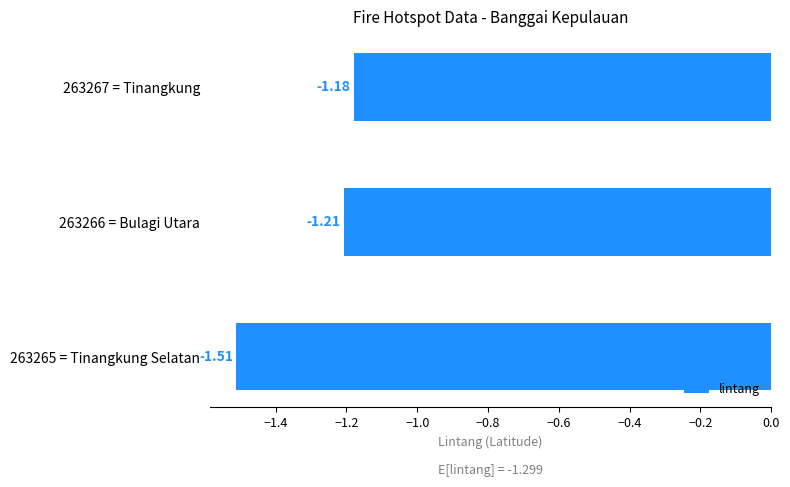

Rank the categories by value from highest to lowest.

263267 = Tinangkung, 263266 = Bulagi Utara, 263265 = Tinangkung Selatan